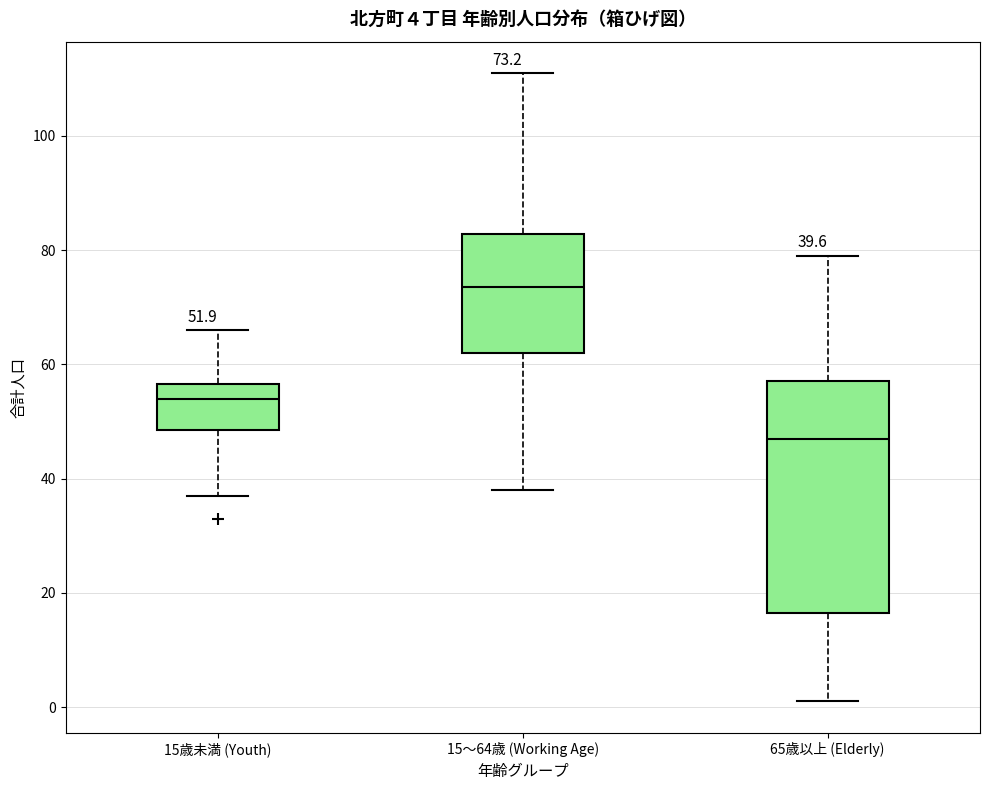

Which box's median line is the lowest?

65歳以上 (Elderly)